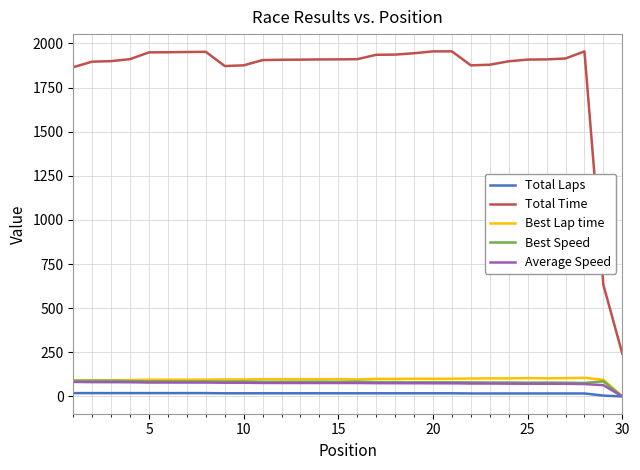

How many lines are shown in the chart?

5